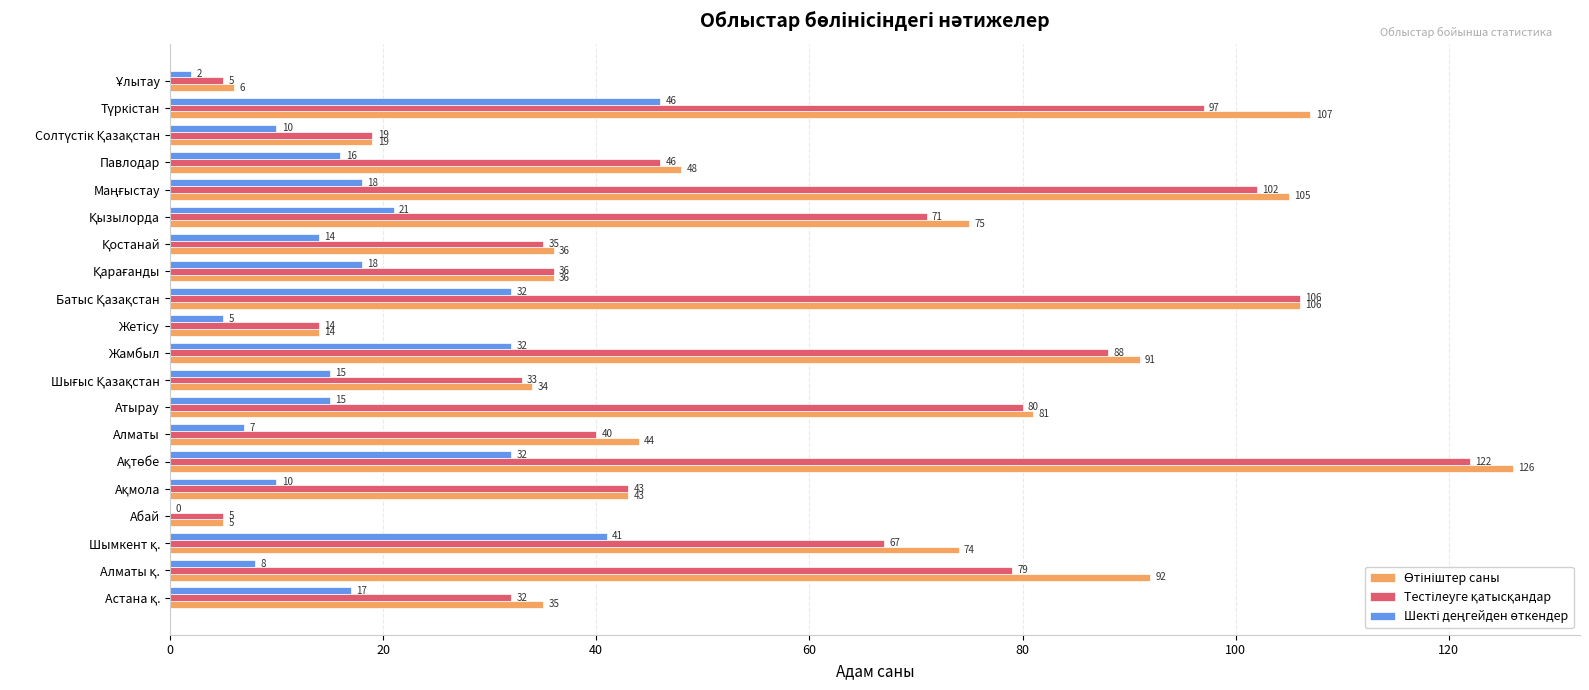

How many distinct data groups are displayed?

3